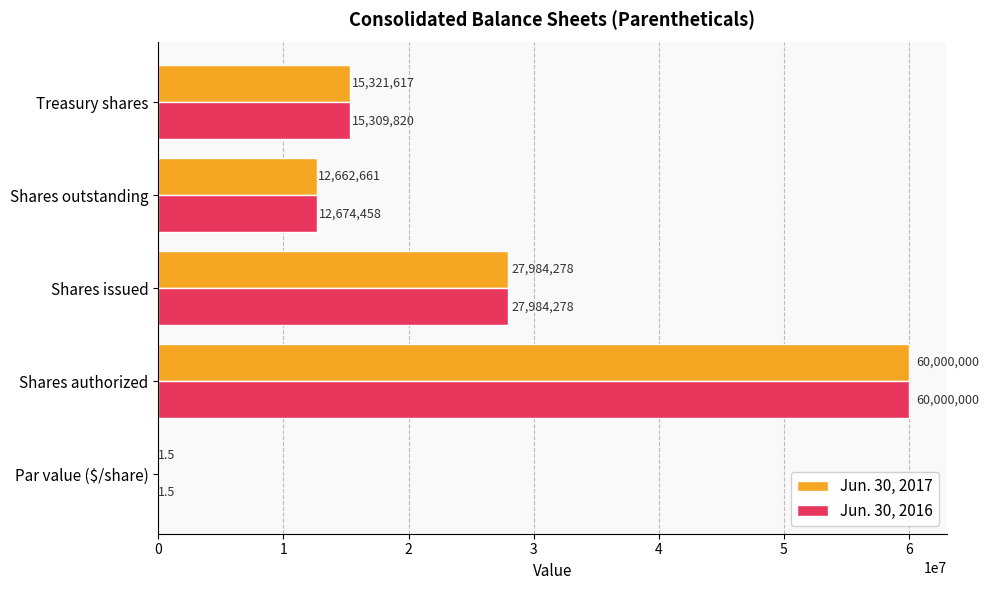

Where is Jun. 30, 2016 nearest to the value 30000000?

Shares issued